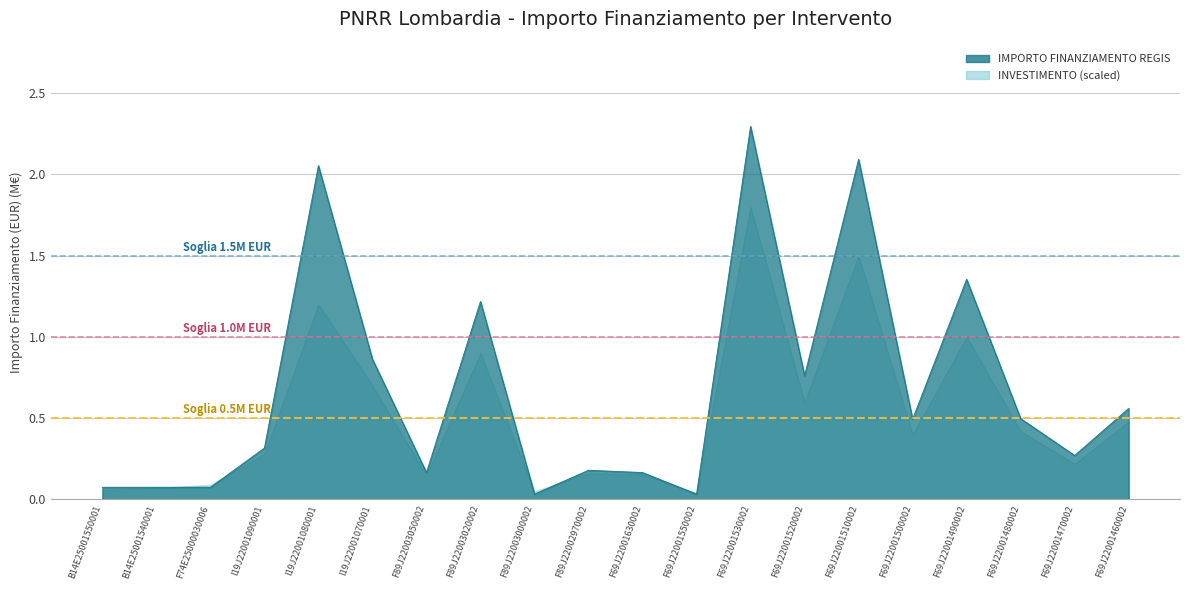

At which category does the data reach its first local valley?

F89J22003050002